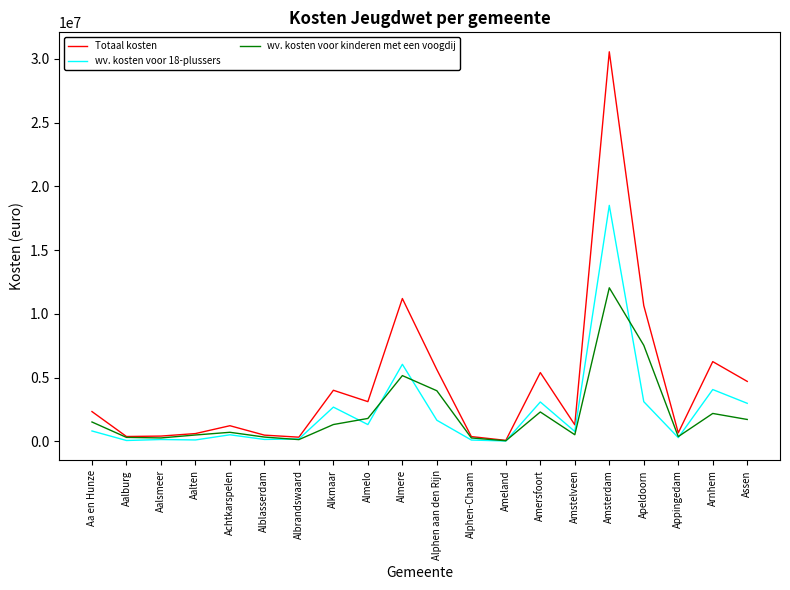

Is the value of wv. kosten voor 18-plussers at Assen greater than the value of wv. kosten voor kinderen met een voogdij at Albrandswaard?

Yes